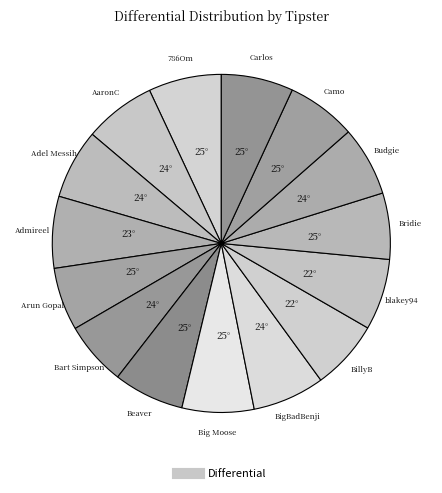

How many slices are in this pie chart?

15